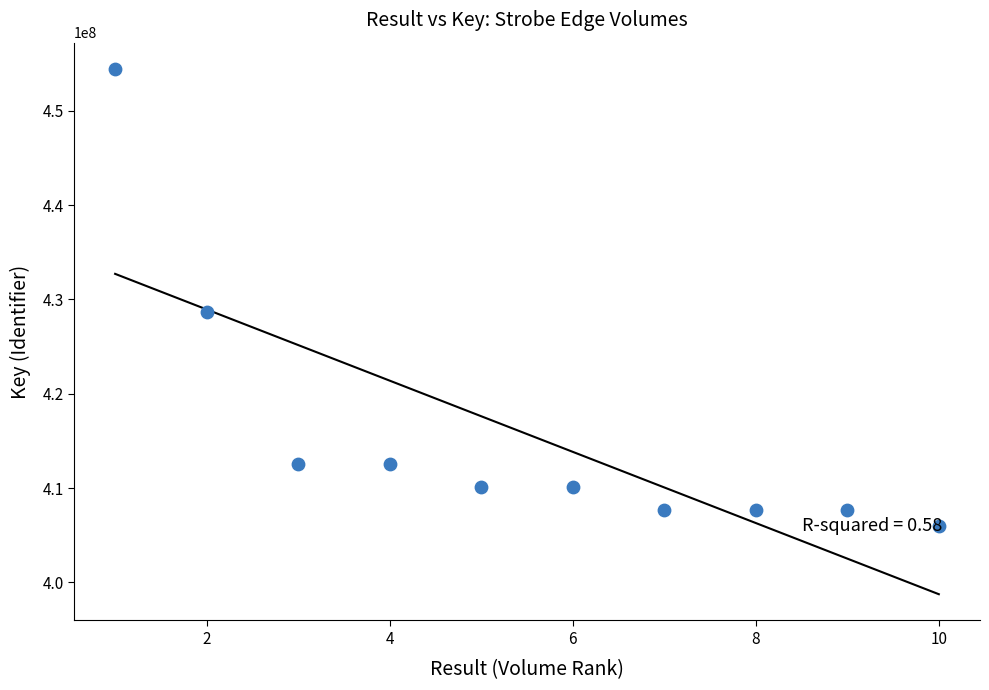

What is the average X value?

6